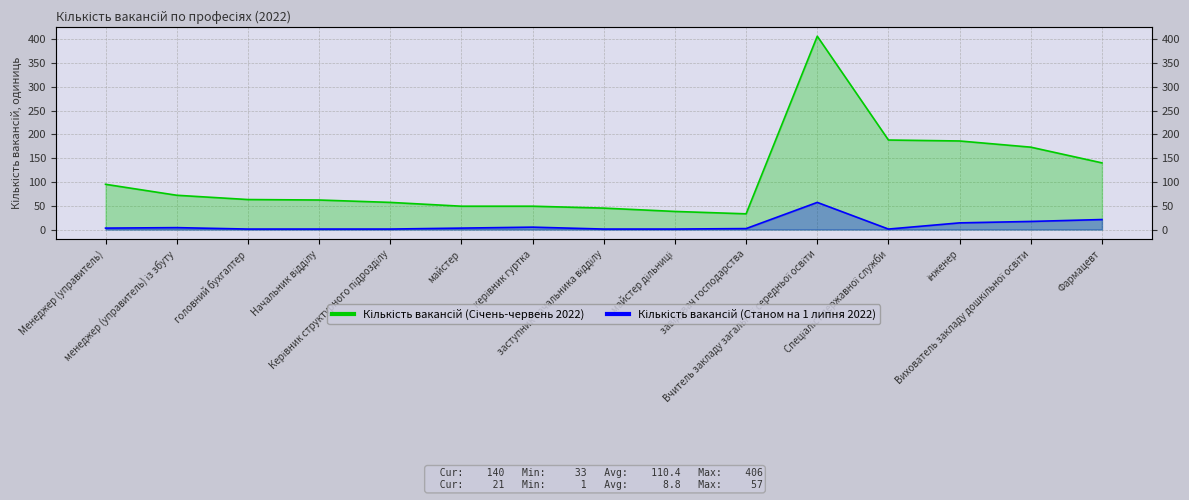

What is the greatest value displayed?

406